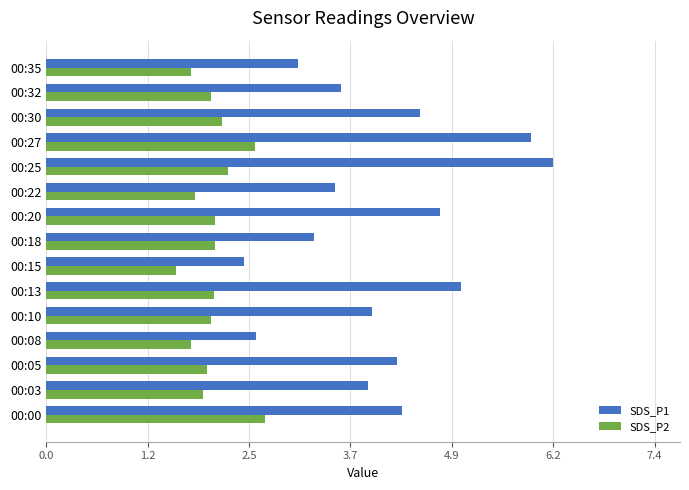

What is the average value of the SDS_P2 series?

2.0